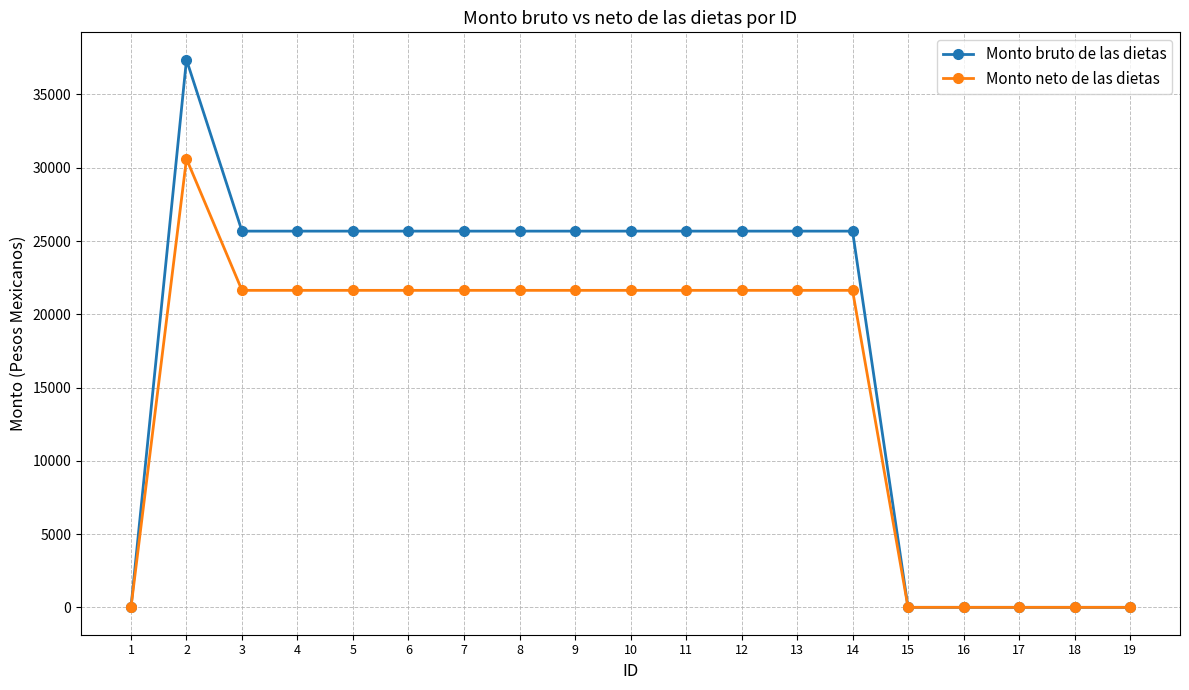

At how many categories does at least one series exceed 19680?

13